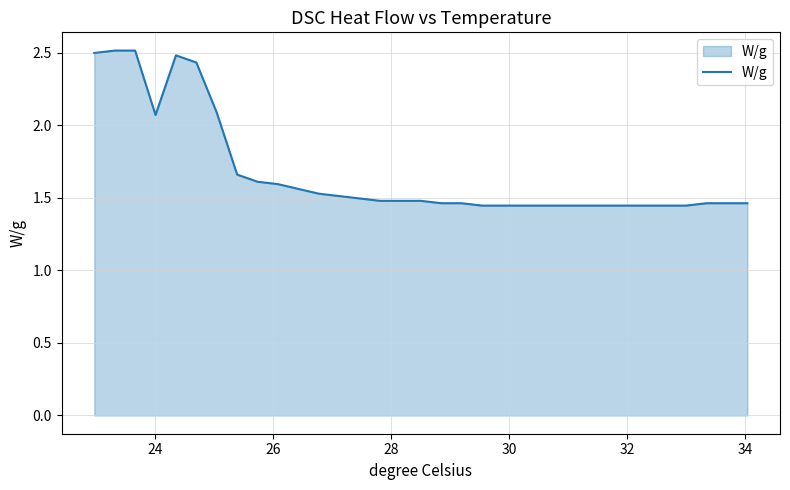

What is the greatest value displayed?

2.5